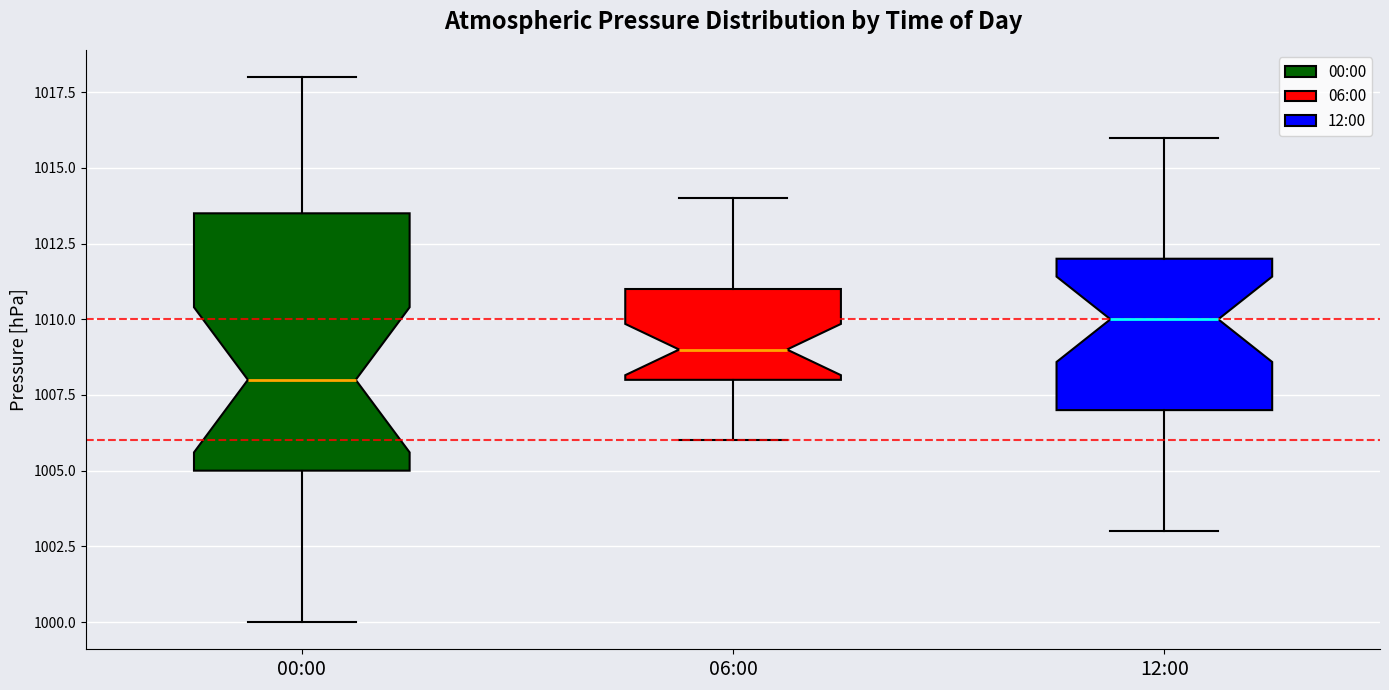

Which box has the highest median line?

12:00